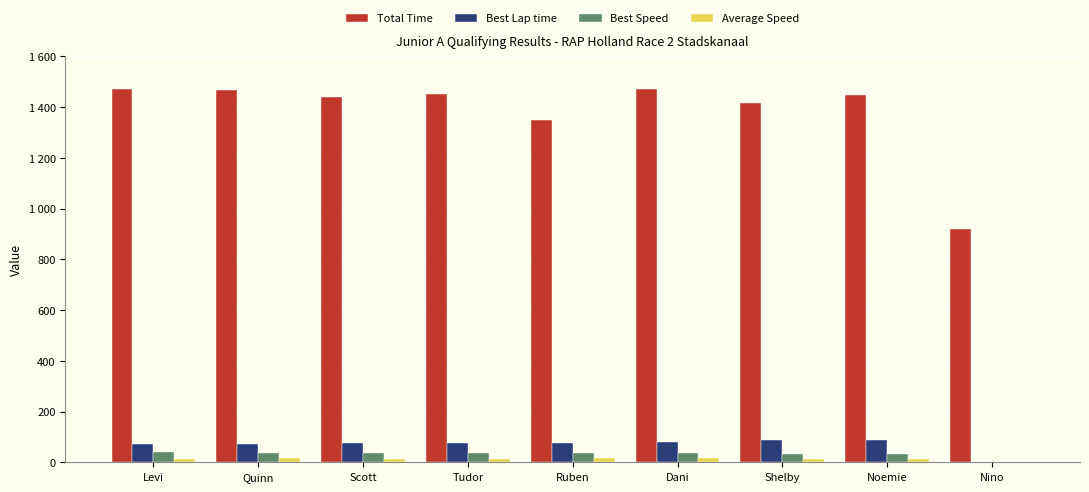

The value of Total Time at Noemie is 2074.0. True or false?

False